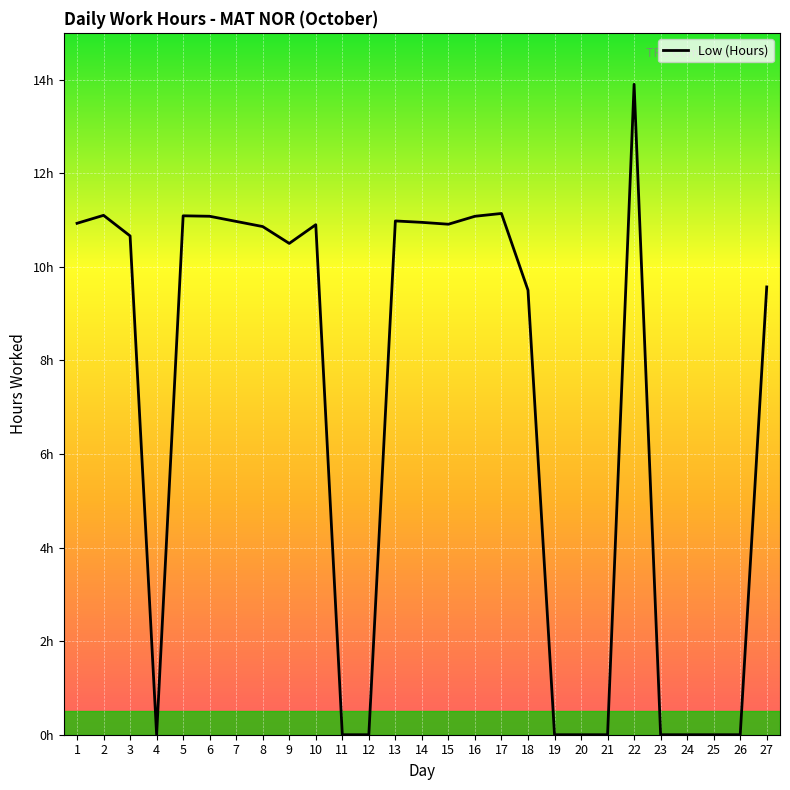

Reading left to right, list all the values displayed in this chart.

10.9	11.1	10.7	0.0	11.1	11.1	11.0	10.9	10.5	10.9	0.0	0.0	11.0	10.9	10.9	11.1	11.1	9.5	0.0	0.0	0.0	13.9	0.0	0.0	0.0	0.0	9.6